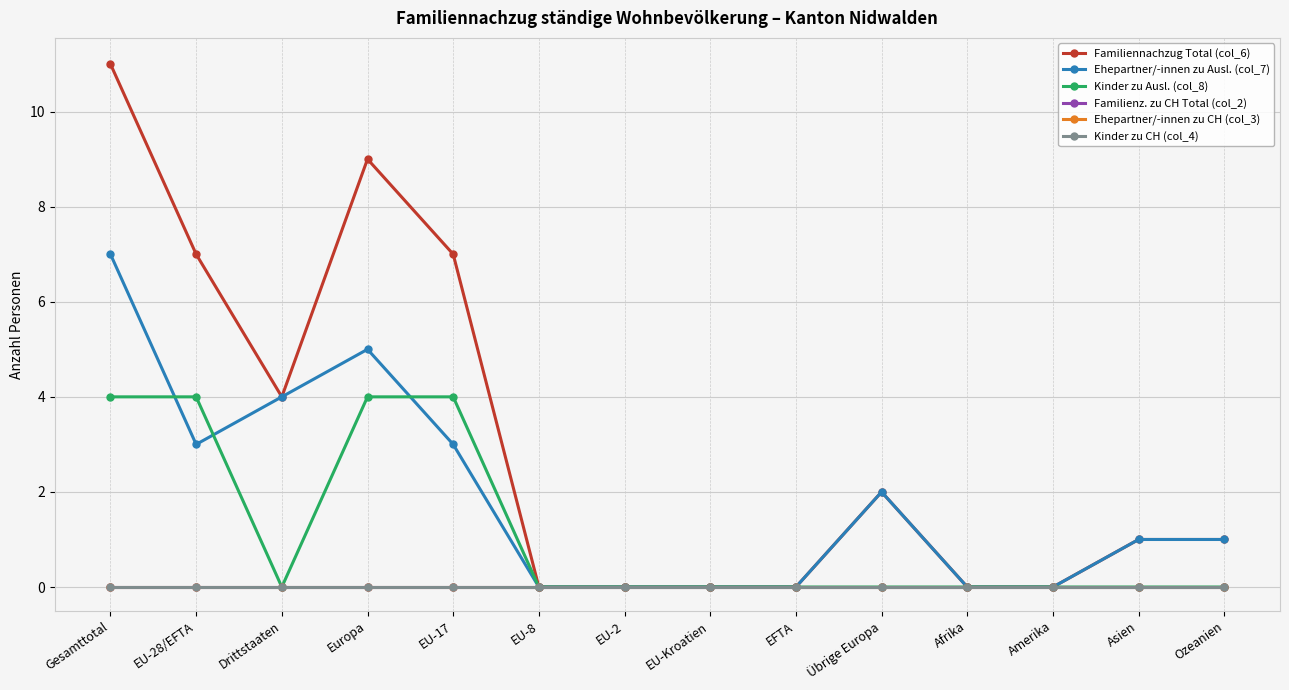

True or false: Ehepartner/-innen zu Ausl. (col_7) and Familiennachzug Total (col_6) cross at least once.

False